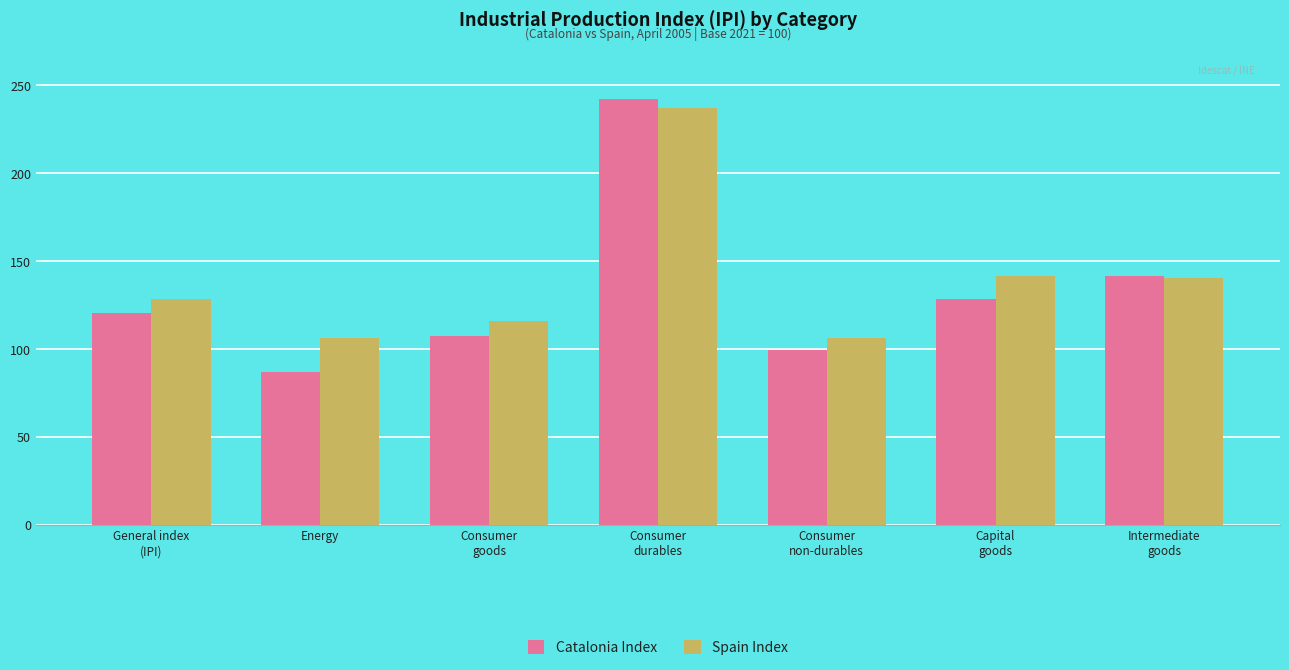

What is the difference between the maximum and minimum values in the Catalonia Index series?

155.3